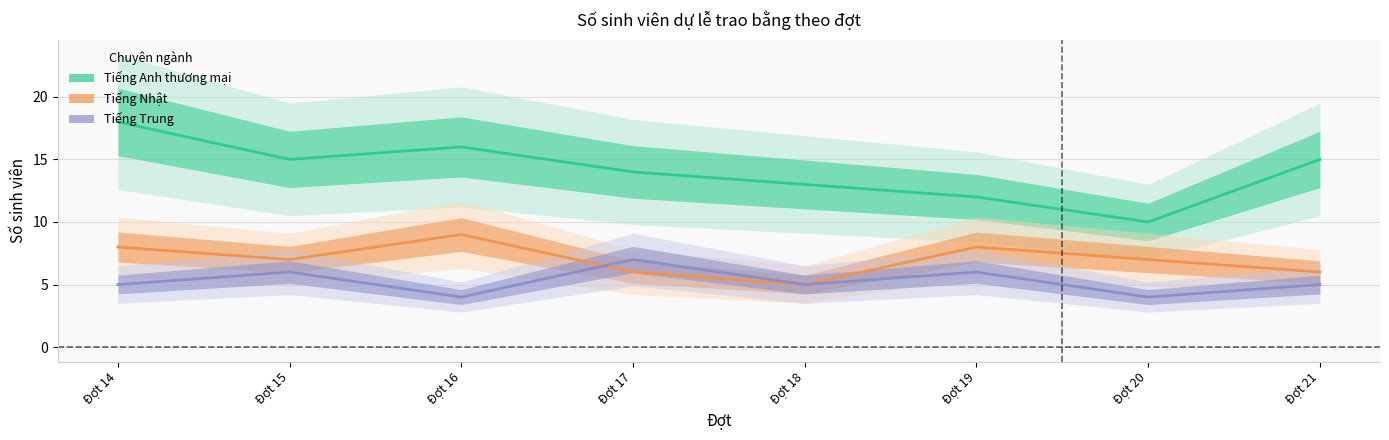

Reading left to right, extract all data points from this chart.

Tiếng Anh thương mại: 18	15	16	14	13	12	10	15
Tiếng Nhật: 8	7	9	6	5	8	7	6
Tiếng Trung: 5	6	4	7	5	6	4	5